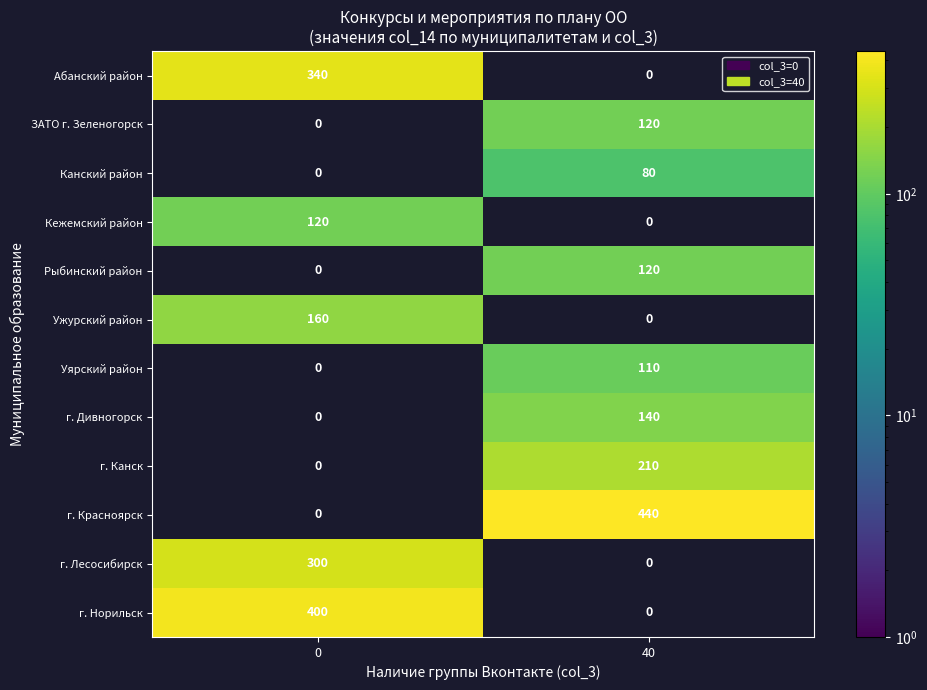

Which series has the largest total across all categories?

г. Красноярск